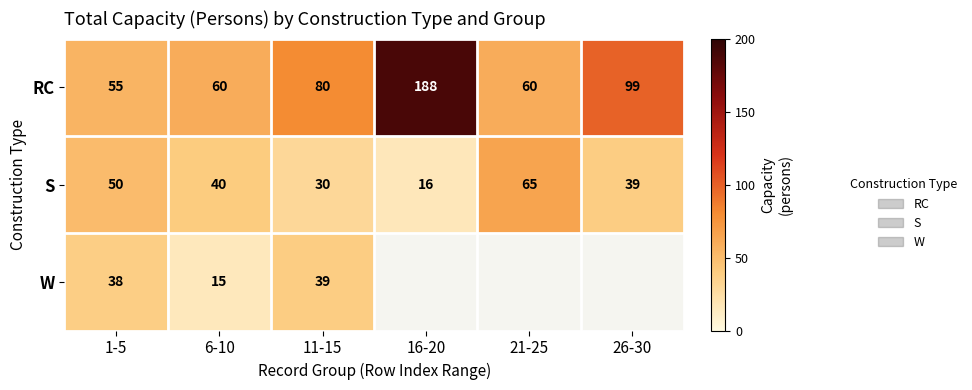

What is the maximum value for S?

65